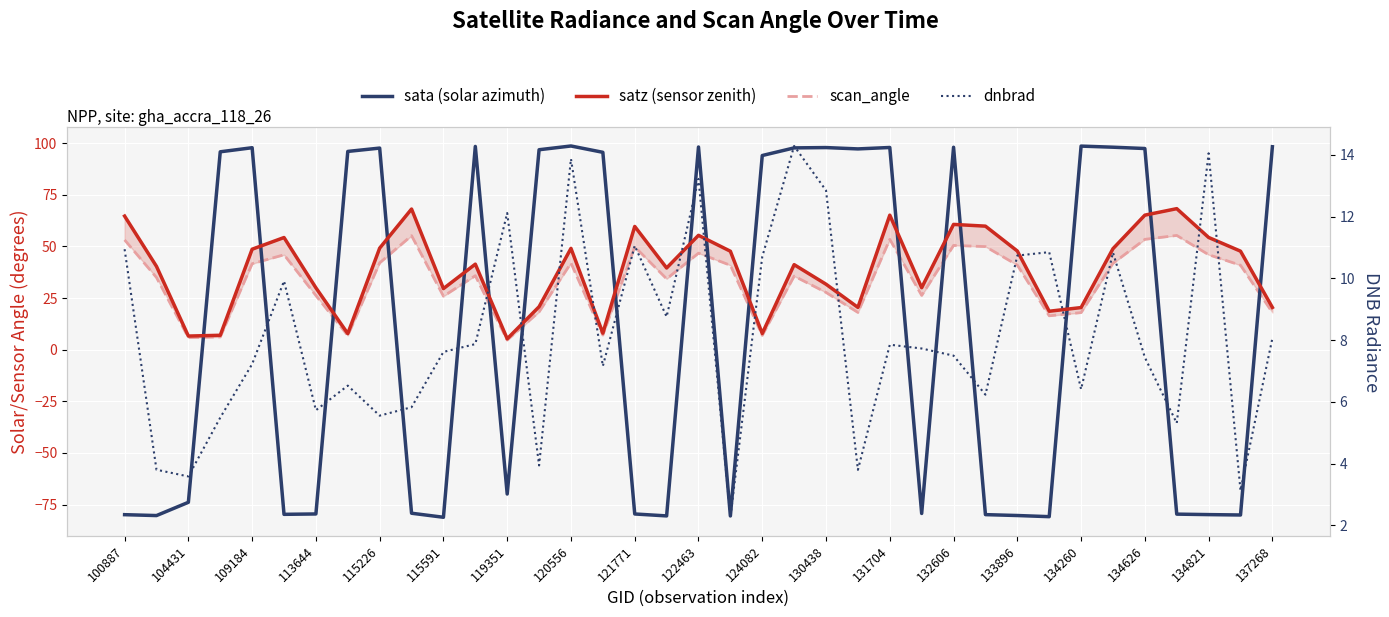

True or false: satz (sensor zenith) and sata (solar azimuth) cross at least once.

True